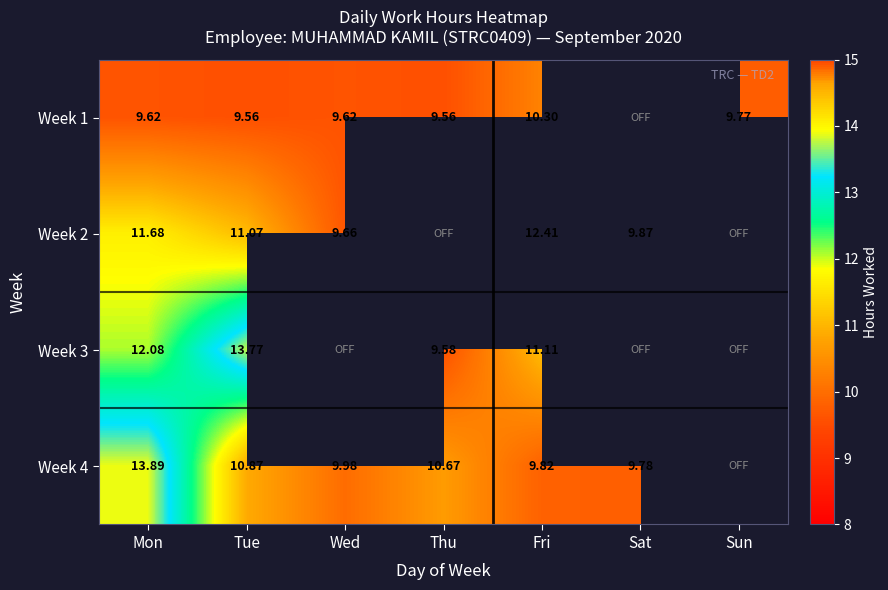

What is the average value of the Week 2 series?

7.8